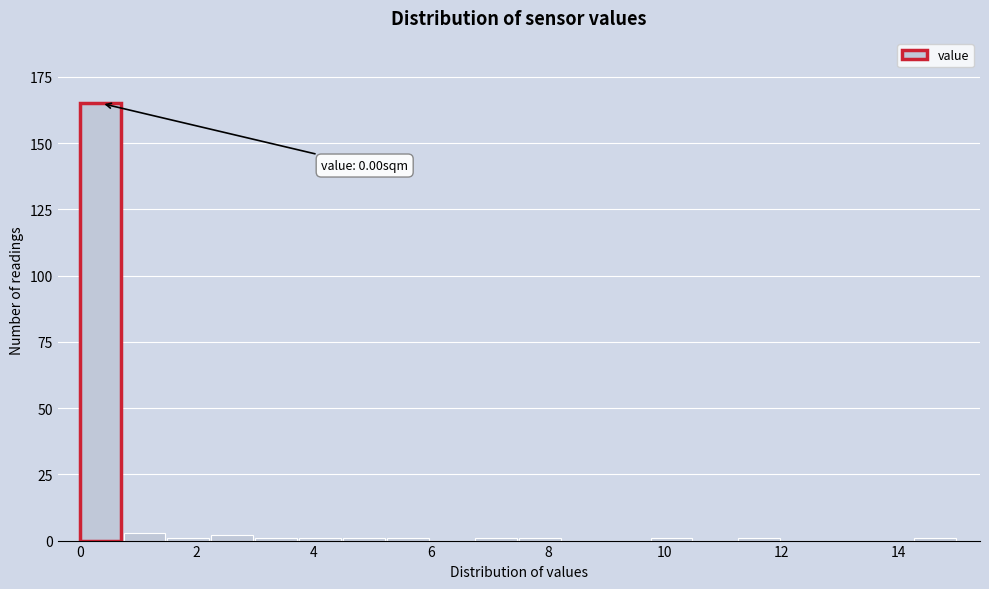

Read against the x-axis, roughly where is the centre of the tallest bar?

0.4